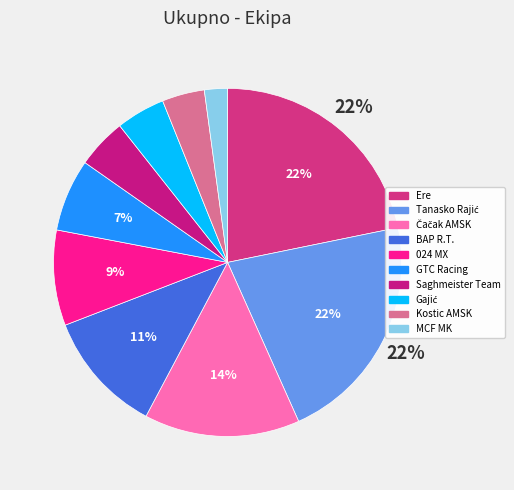

What percentage is the Gajić slice, to the nearest percent?

5%